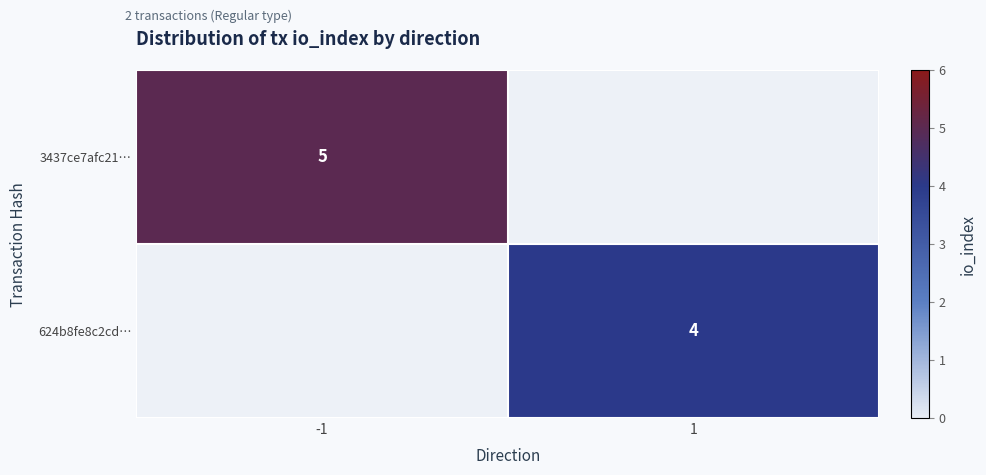

The 3437ce7afc21… series shows 7 at -1. True or false?

False